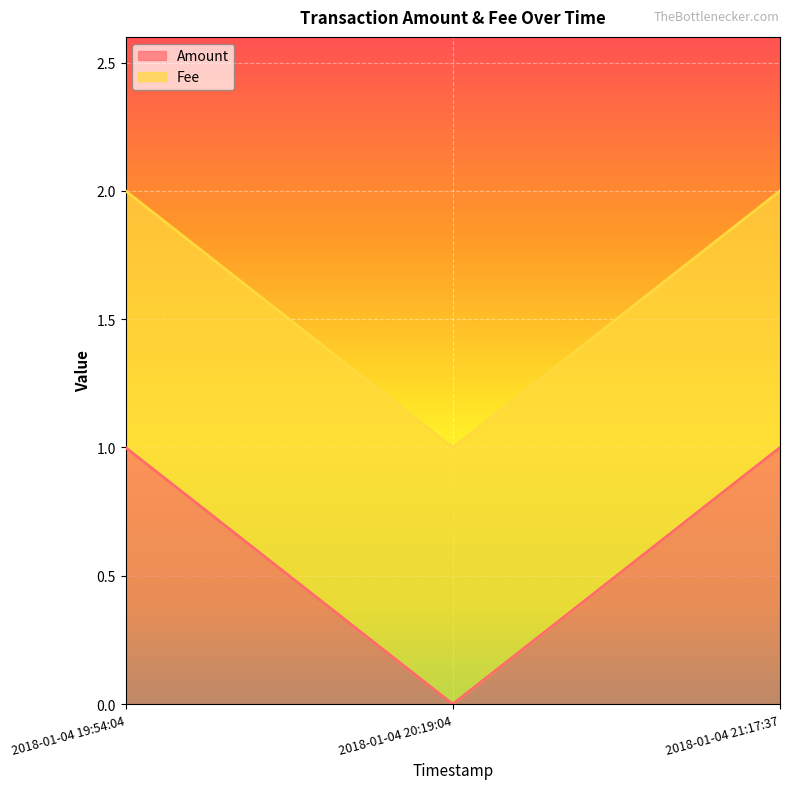

The value at 2018-01-04 19:54:04 is 1. True or false?

True